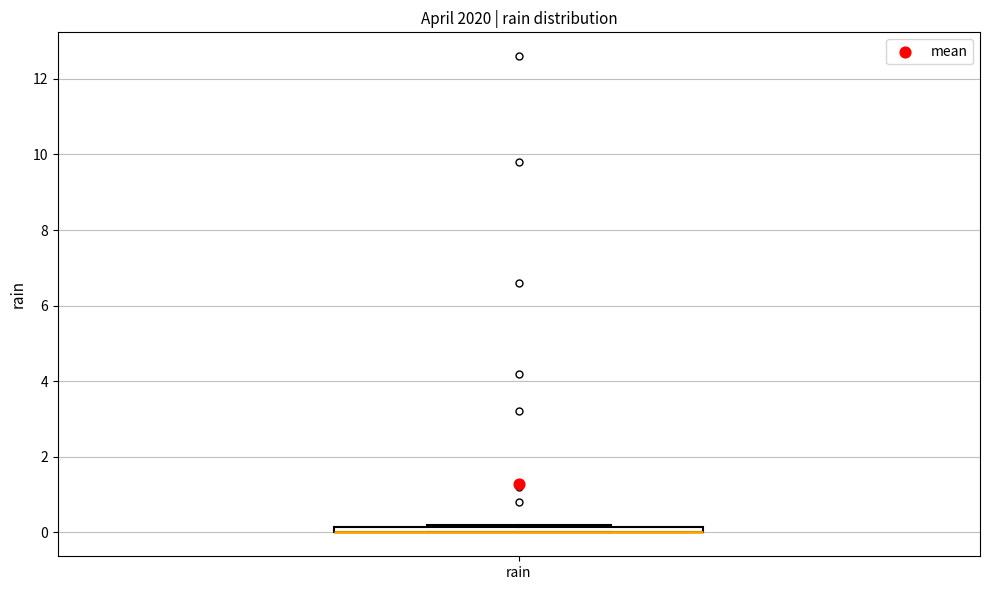

Where is the upper edge of the box for rain on the y-axis? The values are not printed on the chart, so give them approximately, as read against the axis.

0.2